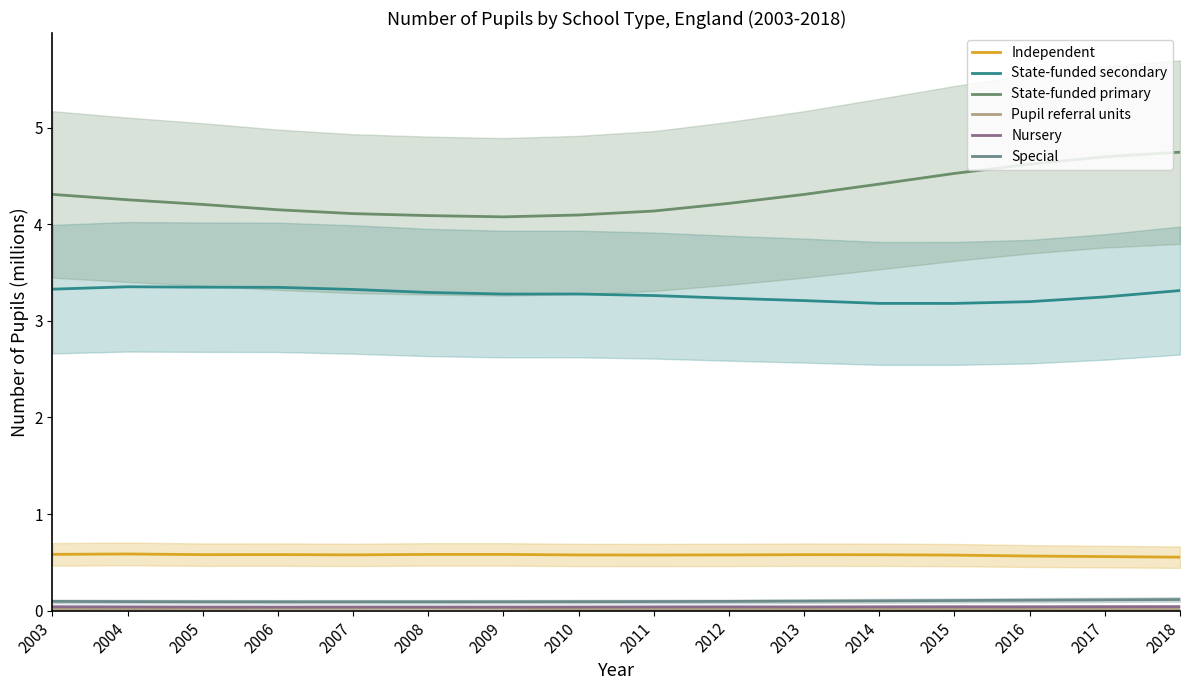

What is the sum of the State-funded secondary values at 2012 and 2013?

6.4